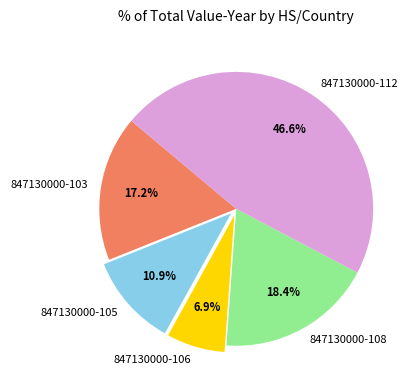

What percentage is the 847130000-108 slice, to the nearest percent?

18%